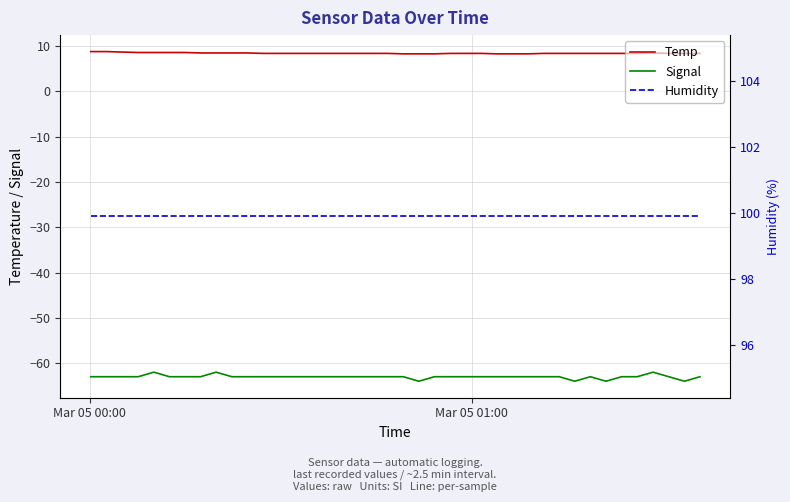

True or false: Signal and Temp intersect in this chart.

False